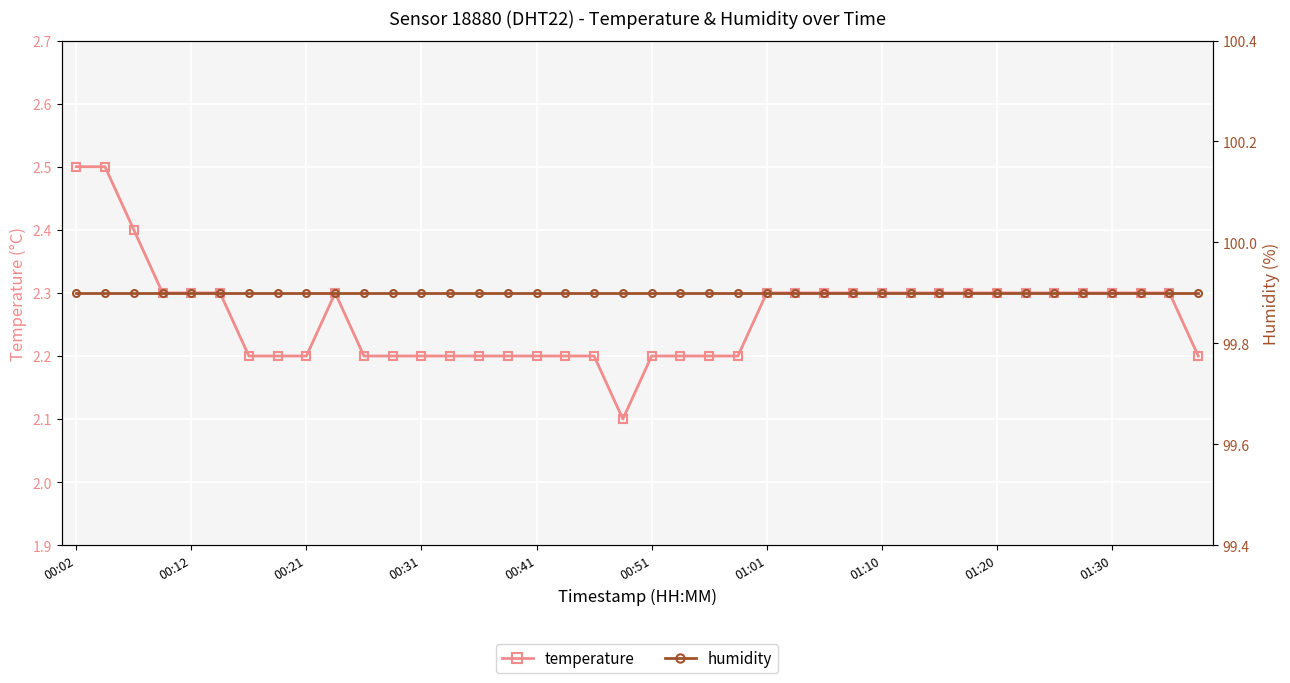

What is the highest value of the humidity series?

99.9